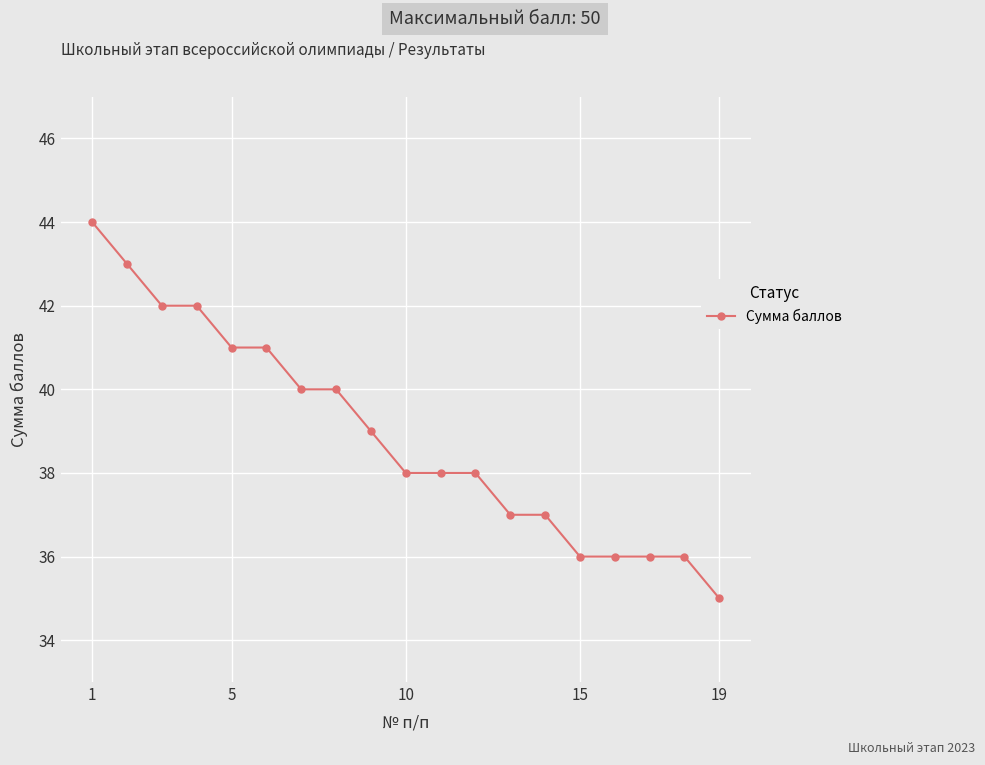

What is the difference between the maximum and minimum values?

9